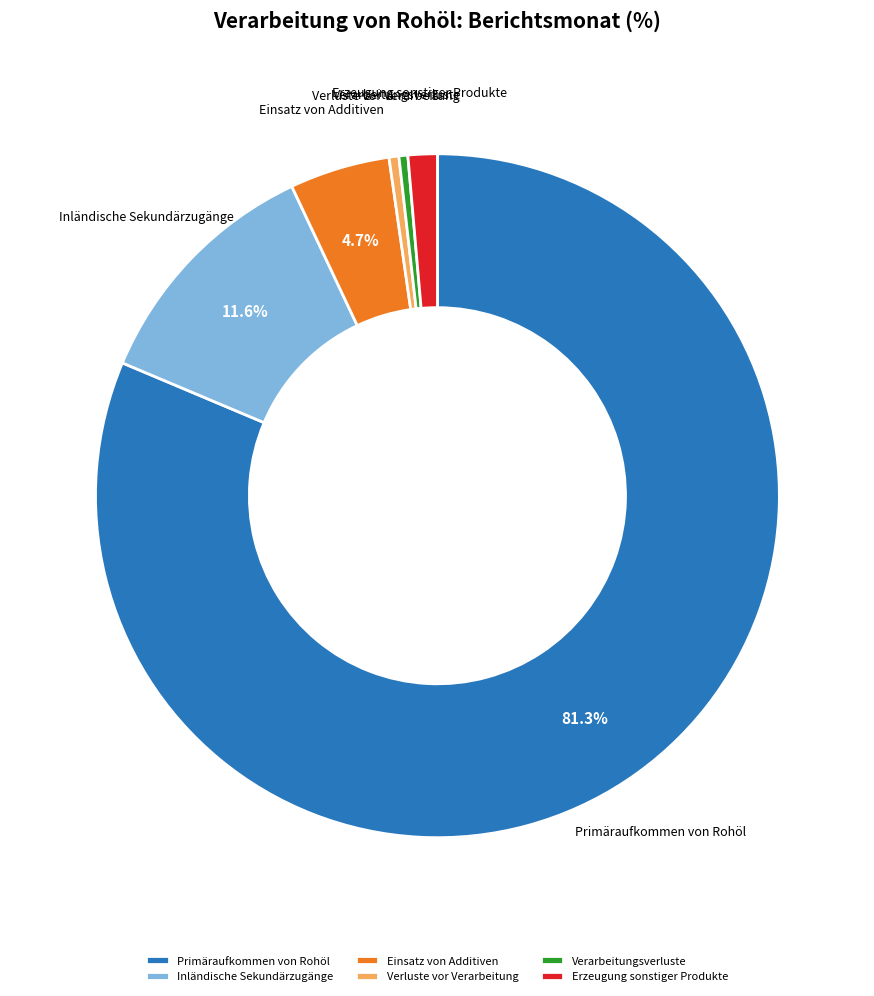

Which slice represents more than half of the pie?

Primäraufkommen von Rohöl